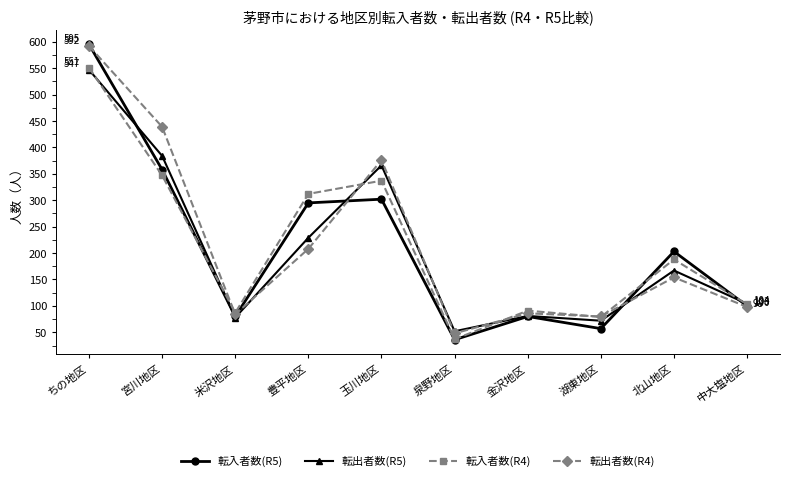

In 転出者数(R4), how many points are lower than both neighbors (excluding endpoints)?

3